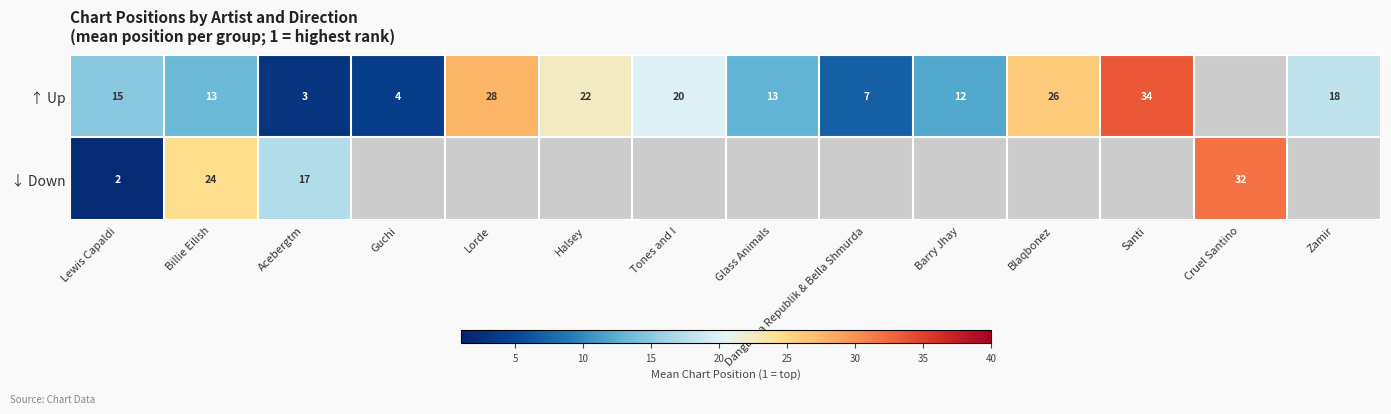

What is the difference between the highest and lowest values at Billie Eilish?

11